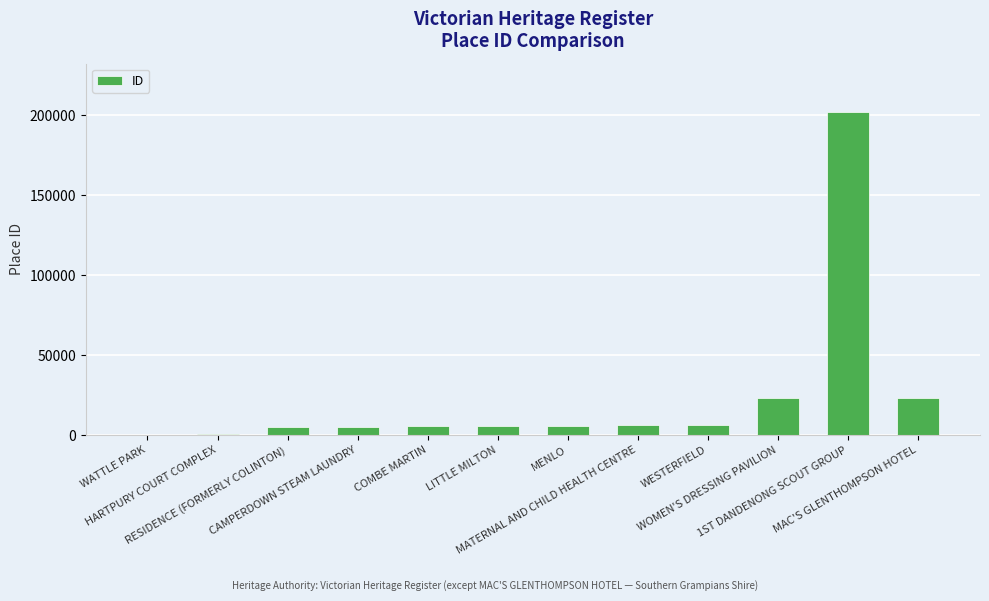

What is the greatest value displayed?

201973